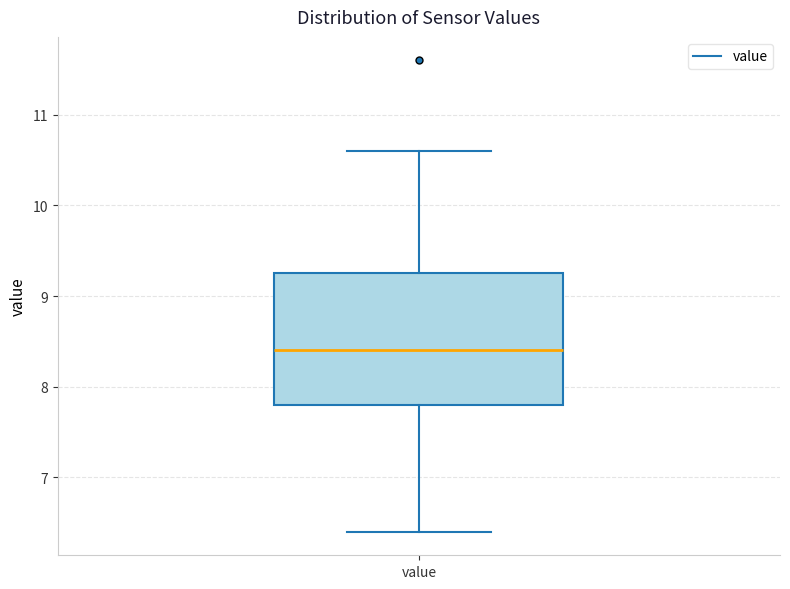

Transcribe this box plot: give where the median line is, the range the box spans, and where the two whiskers end, as read against the y-axis. The values are not printed on the chart, so give them approximately, as read against the axis.

median 8.4, box 7.8 to 9.3, whiskers 6.4 to 10.6